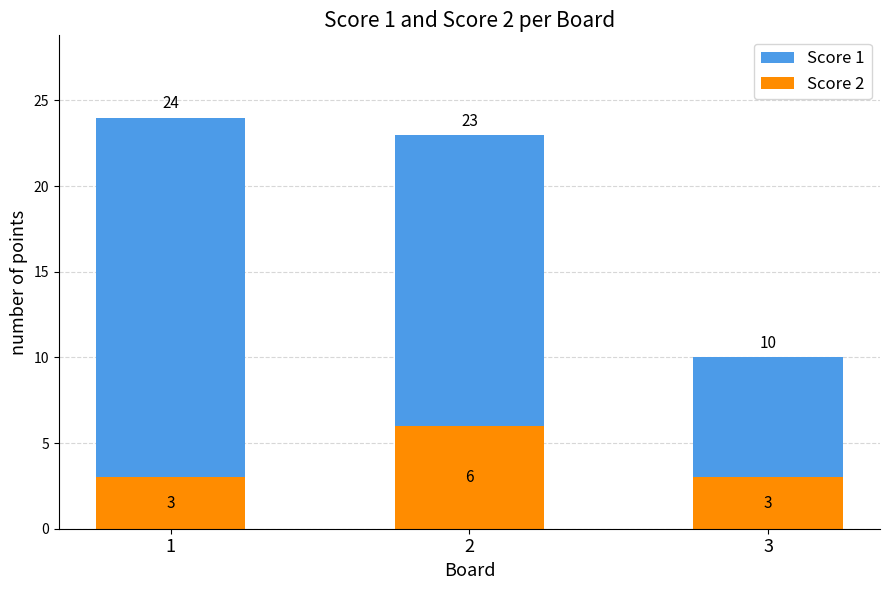

How many groups of bars are there?

3